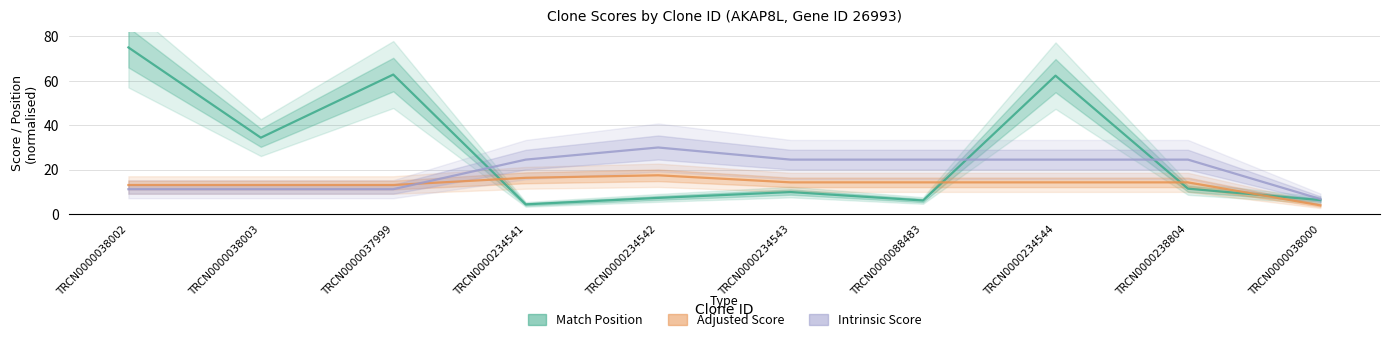

Is it true that Match Position equals 62.8 at TRCN0000037999?

True